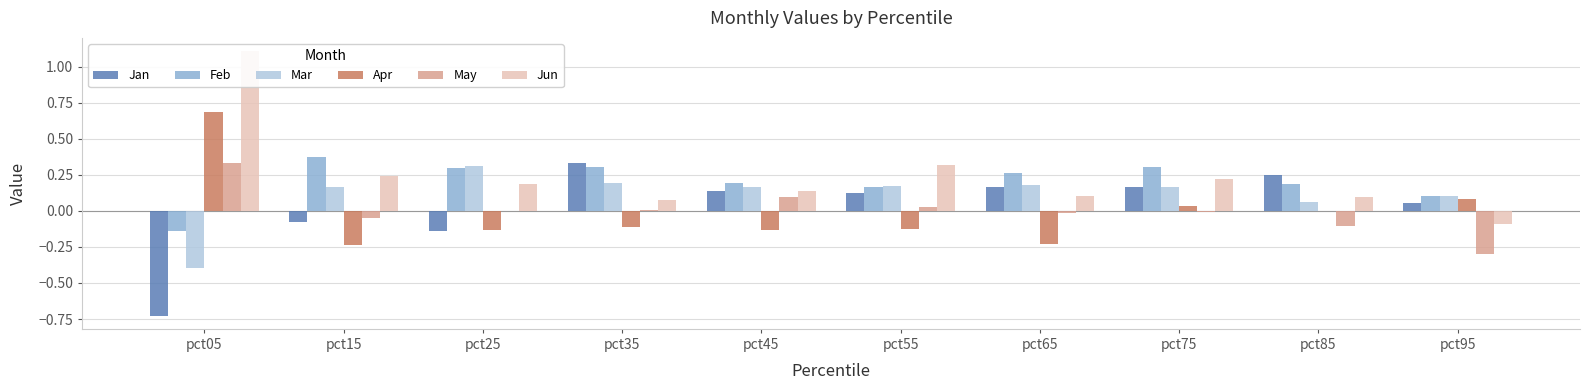

At pct85, list the series in order from smallest to largest.

May, Apr, Mar, Jun, Feb, Jan